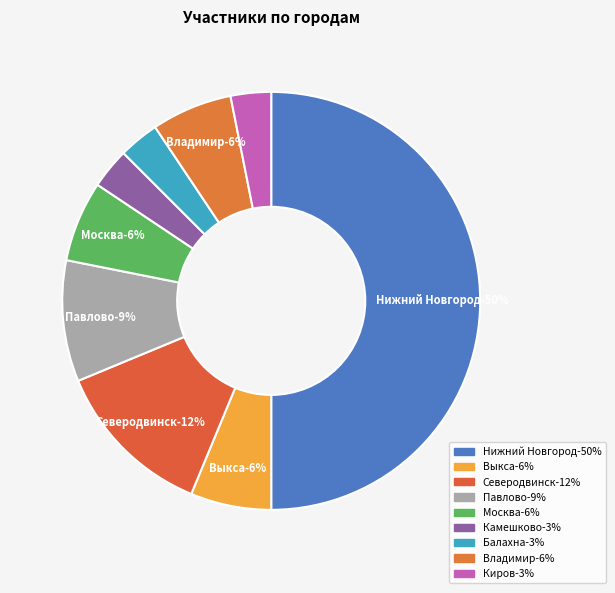

True or false: Киров accounts for 3% of the total.

True